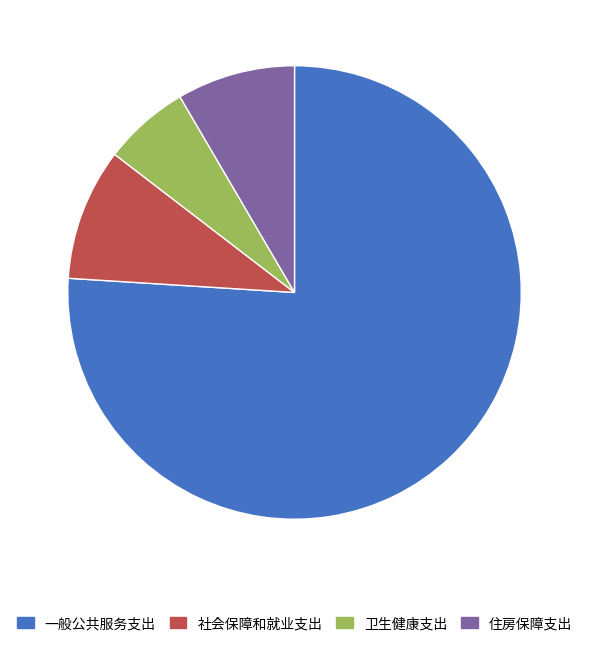

Is there any slice that represents more than half of the pie?

Yes